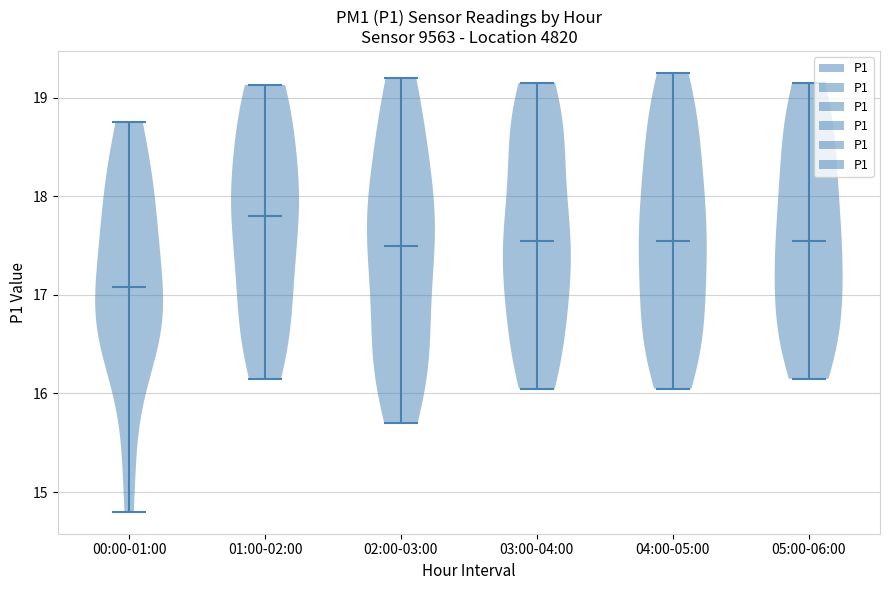

Reading left to right, read every violin against the y-axis: where its median line is, and the lowest and highest points it reaches. The values are not printed on the chart, so give them approximately, as read against the axis.

00:00-01:00: median line 17.1, lowest point 14.8, highest point 18.8
01:00-02:00: median line 17.8, lowest point 16.2, highest point 19.1
02:00-03:00: median line 17.5, lowest point 15.7, highest point 19.2
03:00-04:00: median line 17.6, lowest point 16.1, highest point 19.2
04:00-05:00: median line 17.6, lowest point 16.1, highest point 19.3
05:00-06:00: median line 17.6, lowest point 16.2, highest point 19.2